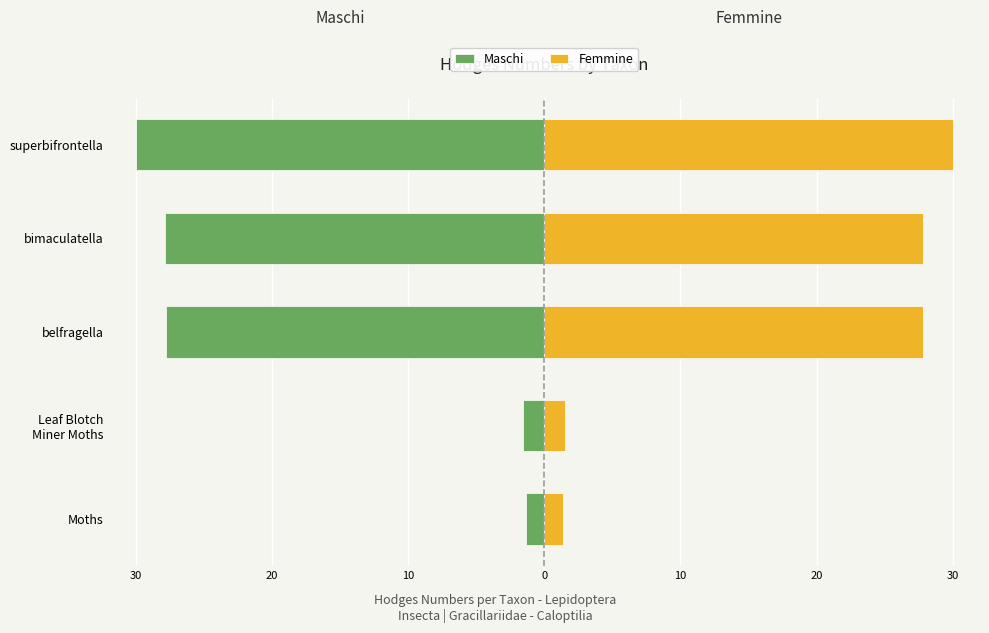

Rank the series by their maximum value, from highest to lowest.

Femmine, Maschi